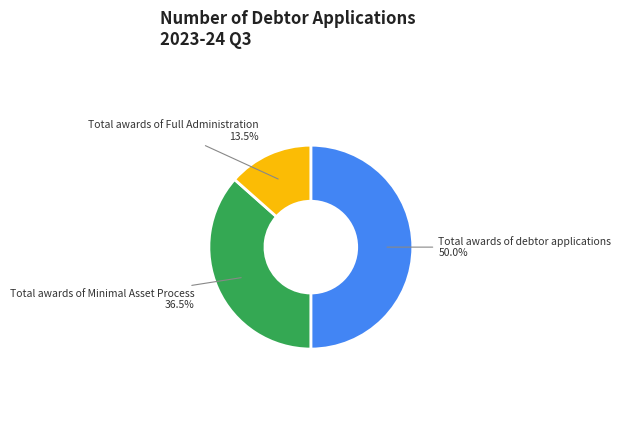

How many segments does this pie chart have?

3